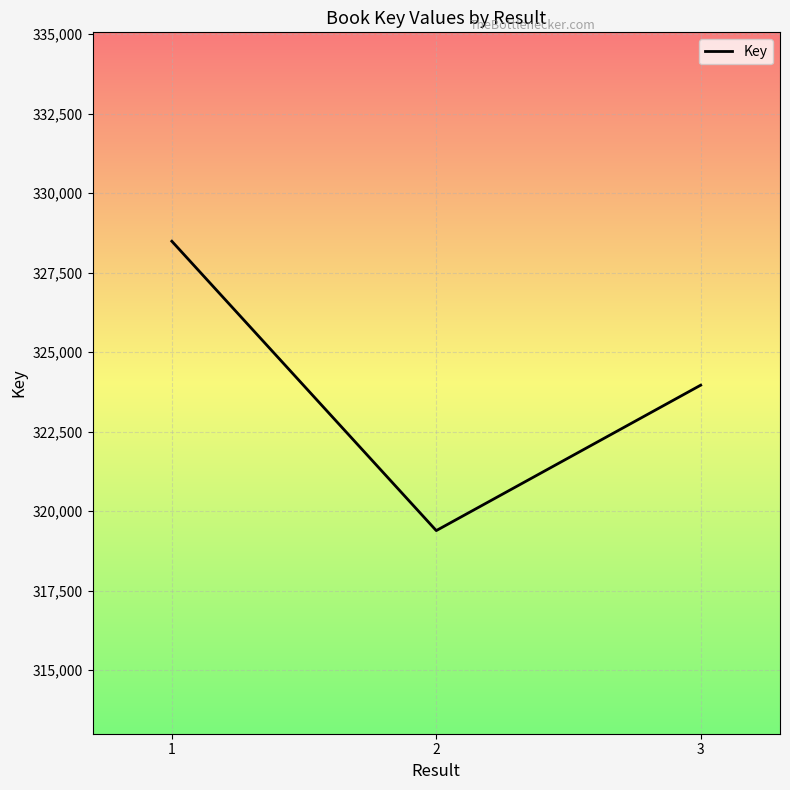

What is the sum of all values?

971836